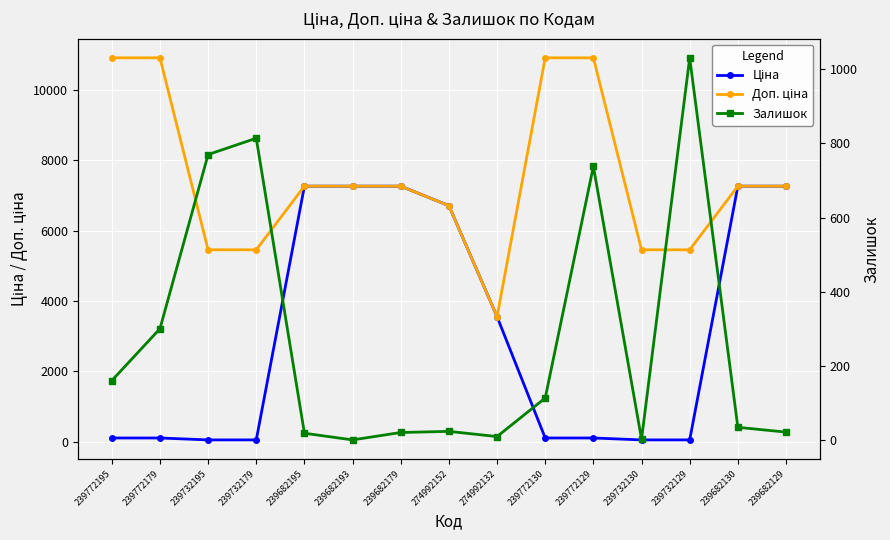

What is the maximum value for Ціна?

7258.9